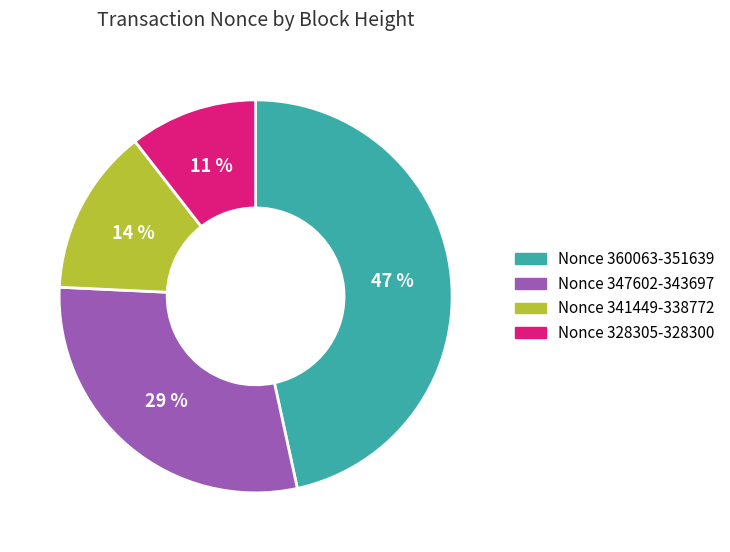

How many slices are in this pie chart?

4